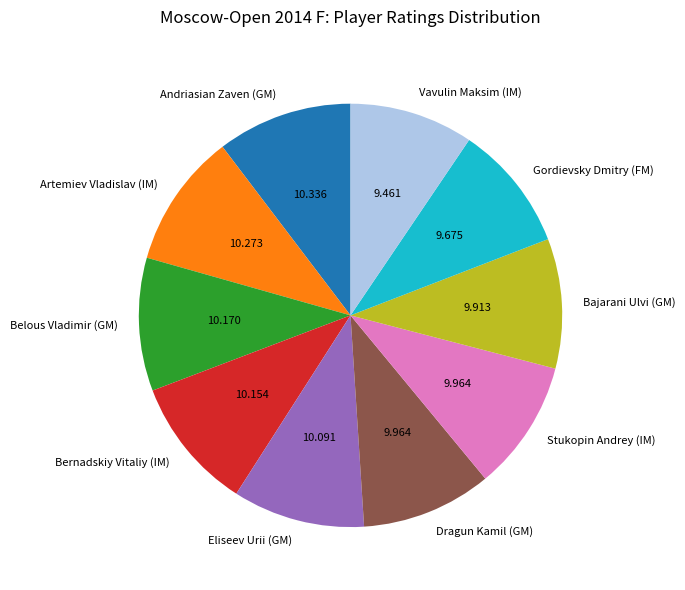

Does Andriasian Zaven (GM) account for over 50% of the chart?

No